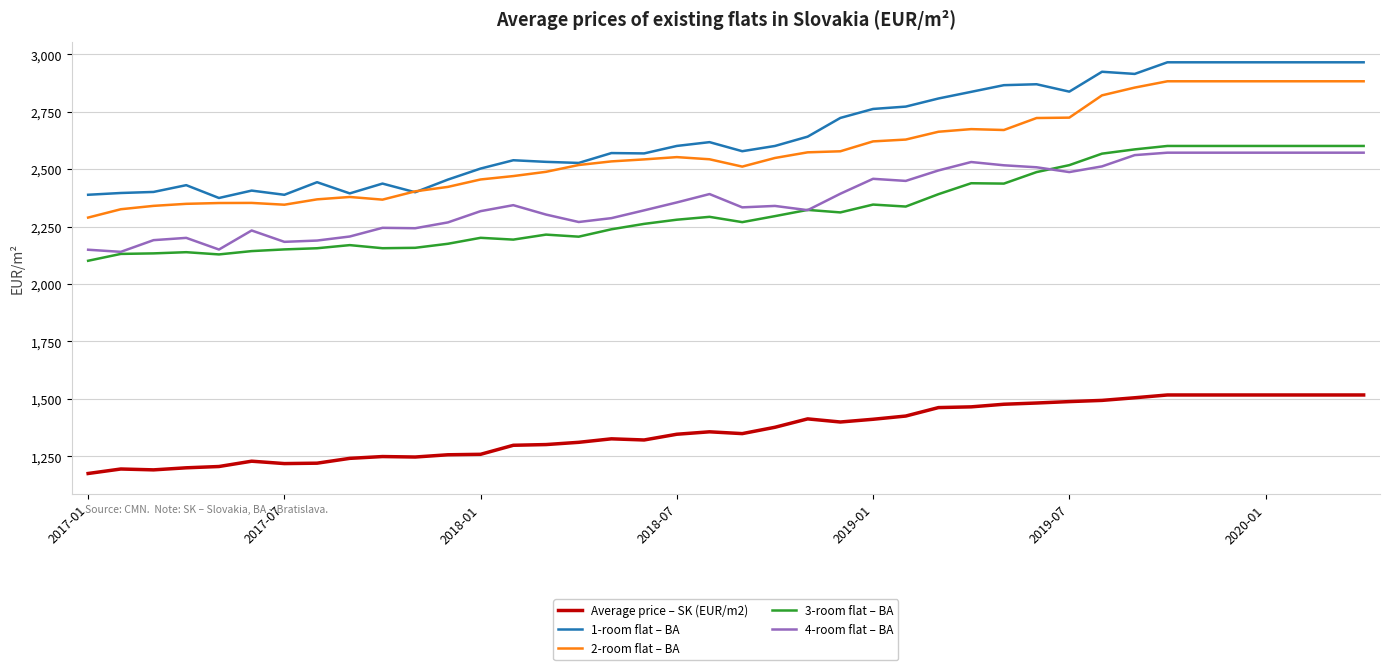

What is the maximum value for 3-room flat – BA?

2601.2